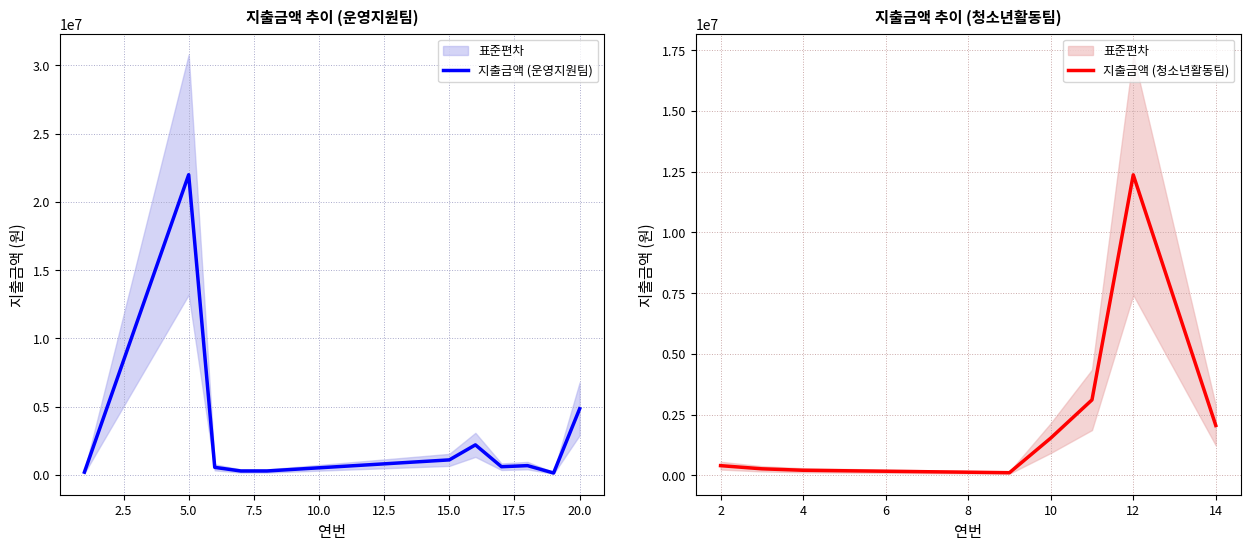

What is the greatest value displayed?

21986500